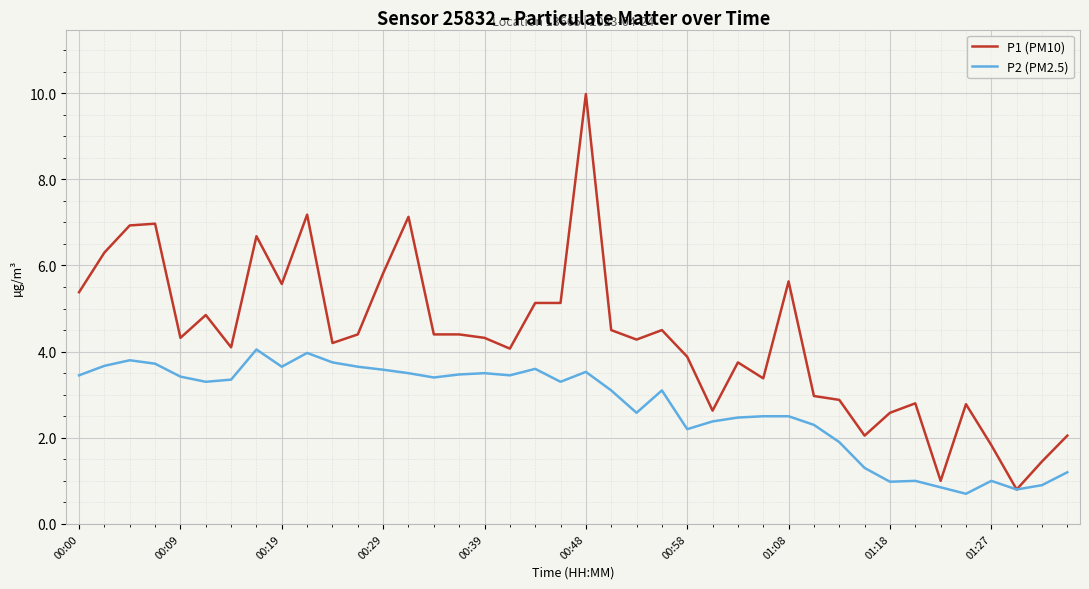

What are all the series names shown in the legend?

P1 (PM10), P2 (PM2.5)